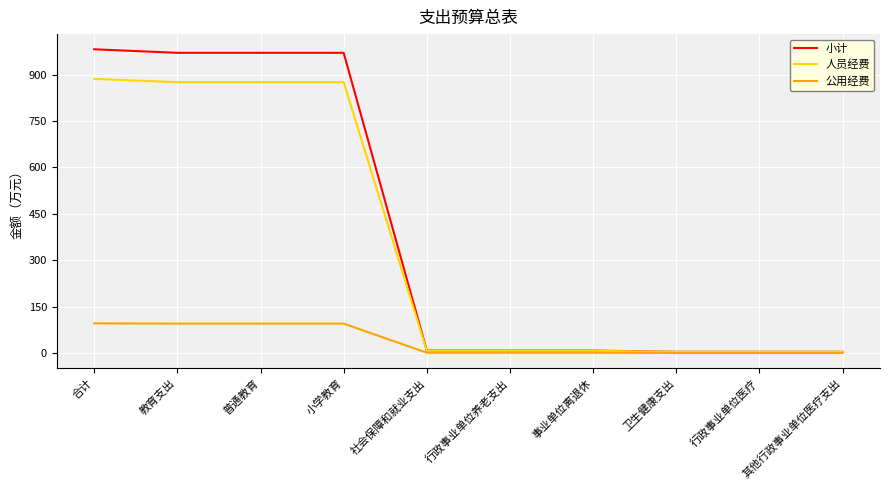

What are all the series names shown in the legend?

小计, 人员经费, 公用经费